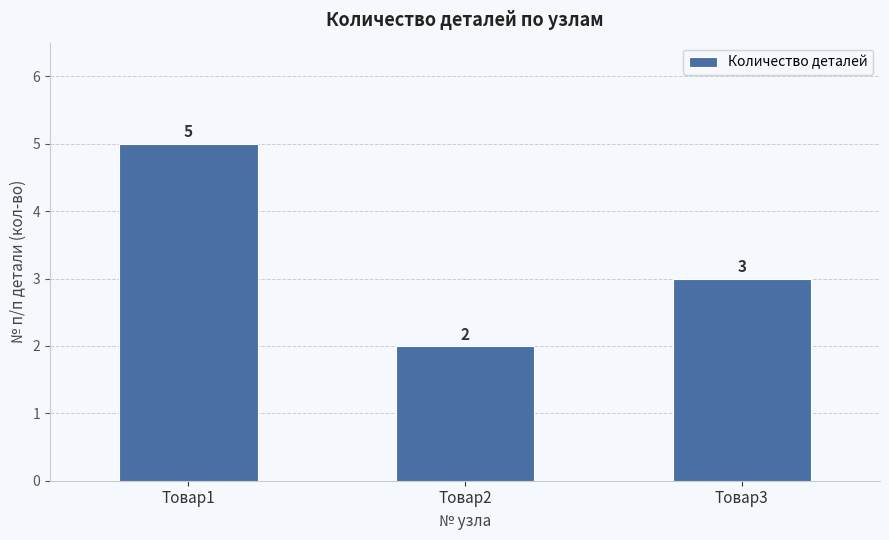

Reading right to left, list all the values displayed in this chart.

3	2	5